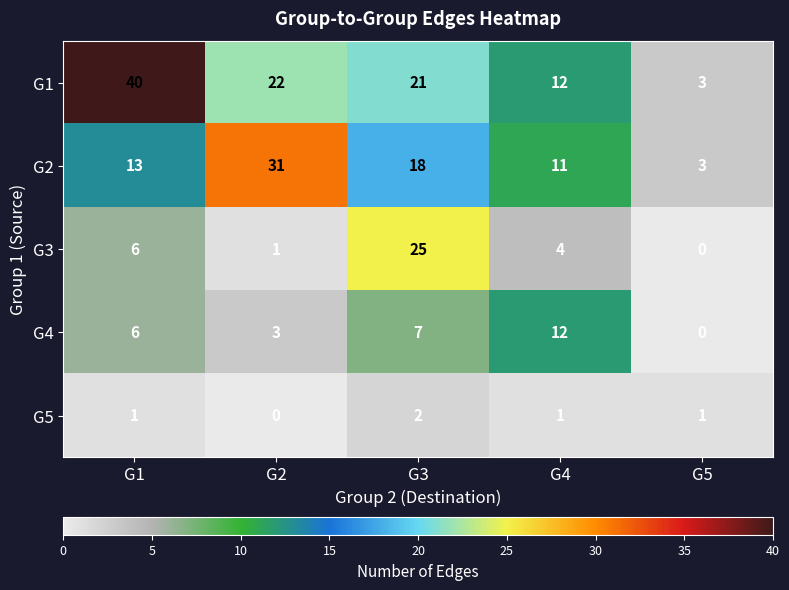

Rank the series by their maximum value, from lowest to highest.

G5, G4, G3, G2, G1